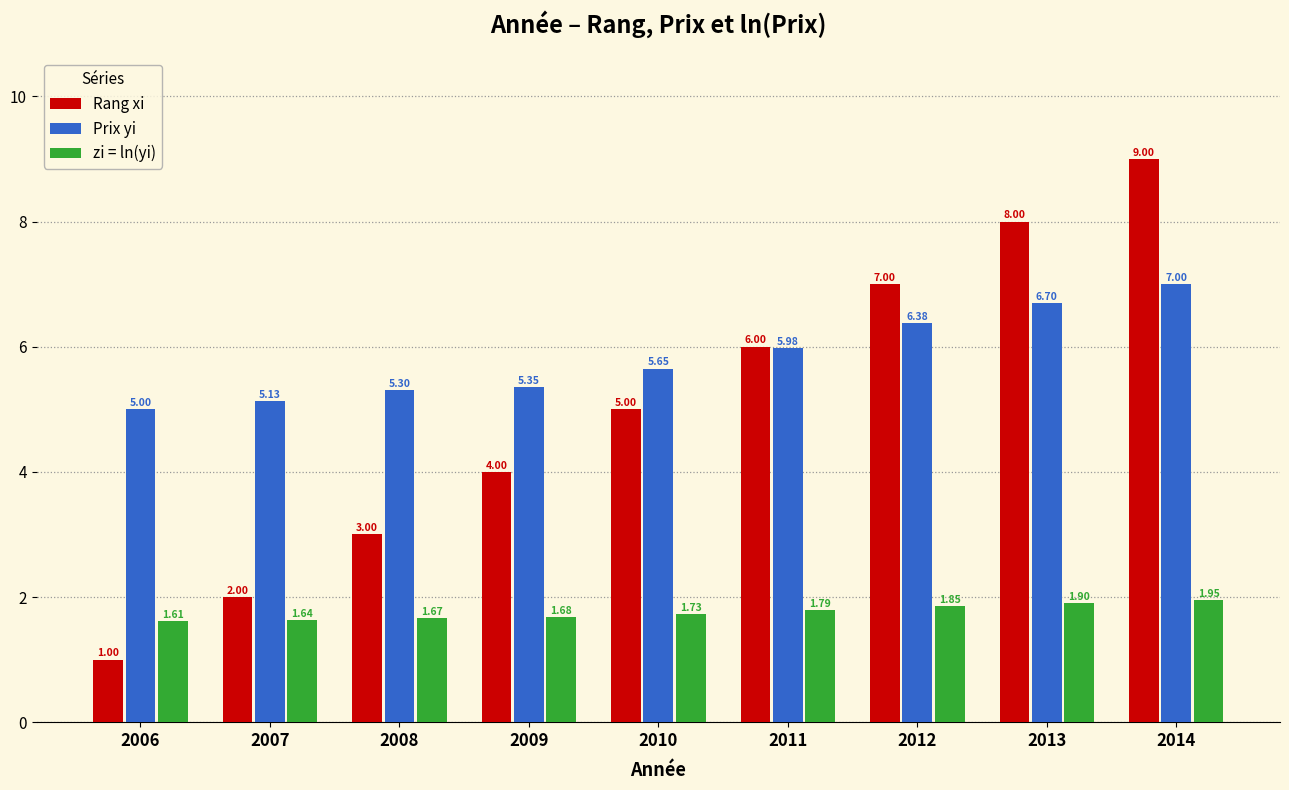

Rank the series by their average value, from highest to lowest.

Prix yi, Rang xi, zi = ln(yi)